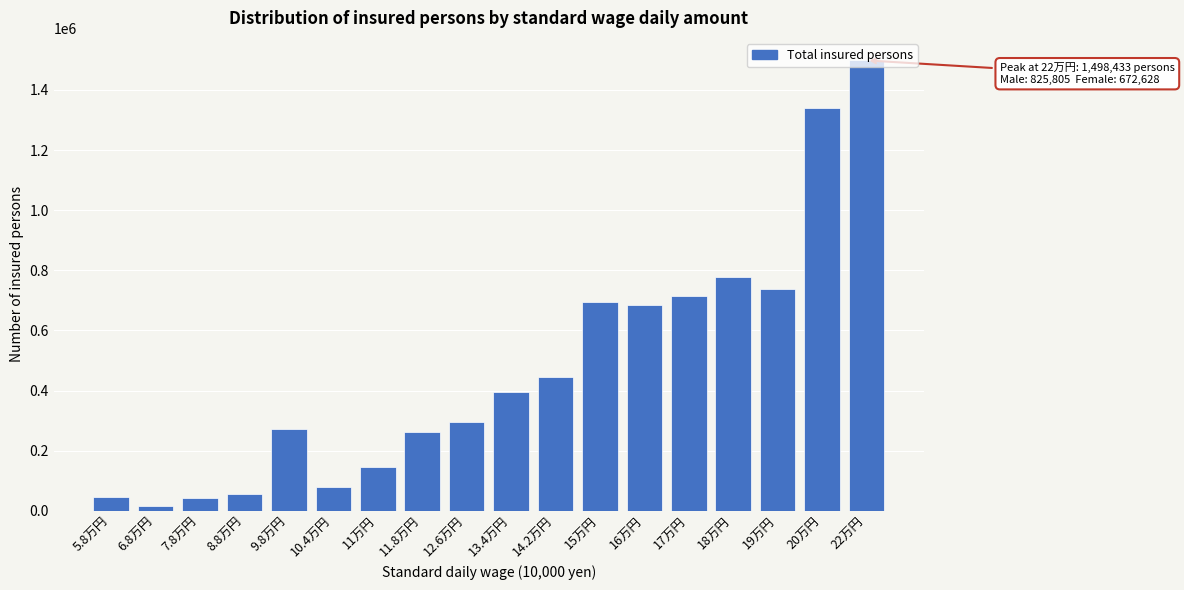

At which category does the chart reach its peak across all series?

22万円